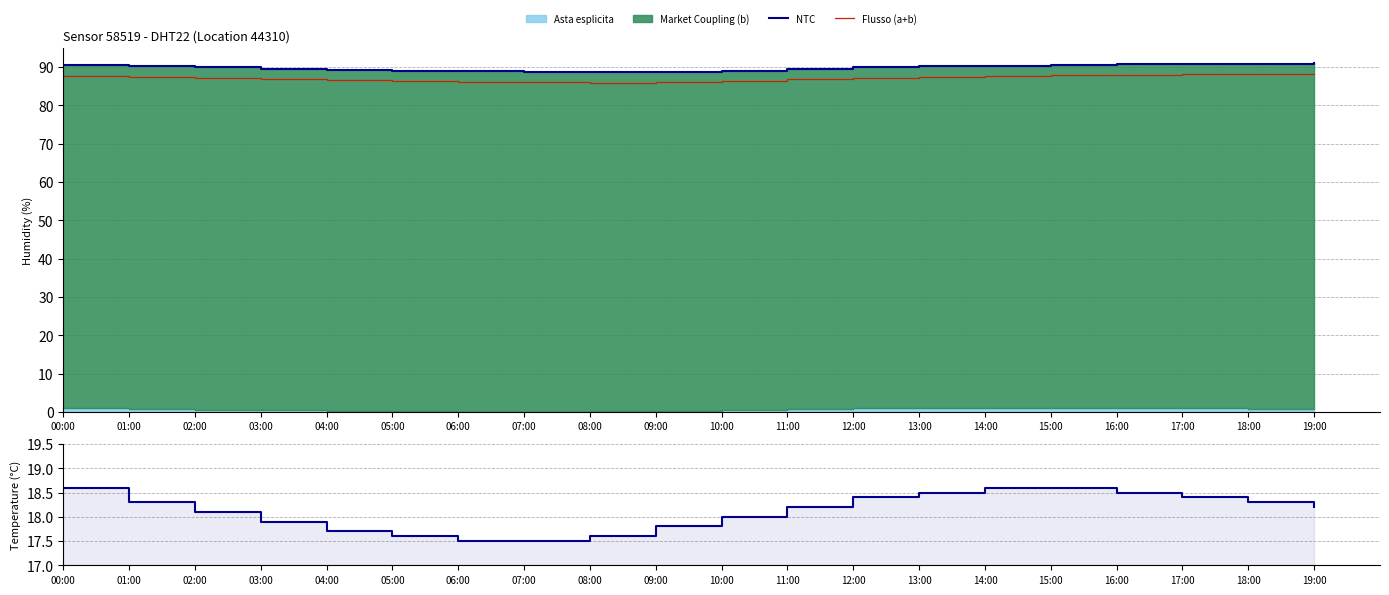

Is it true that Temperature equals 17.5 at 06:00?

True